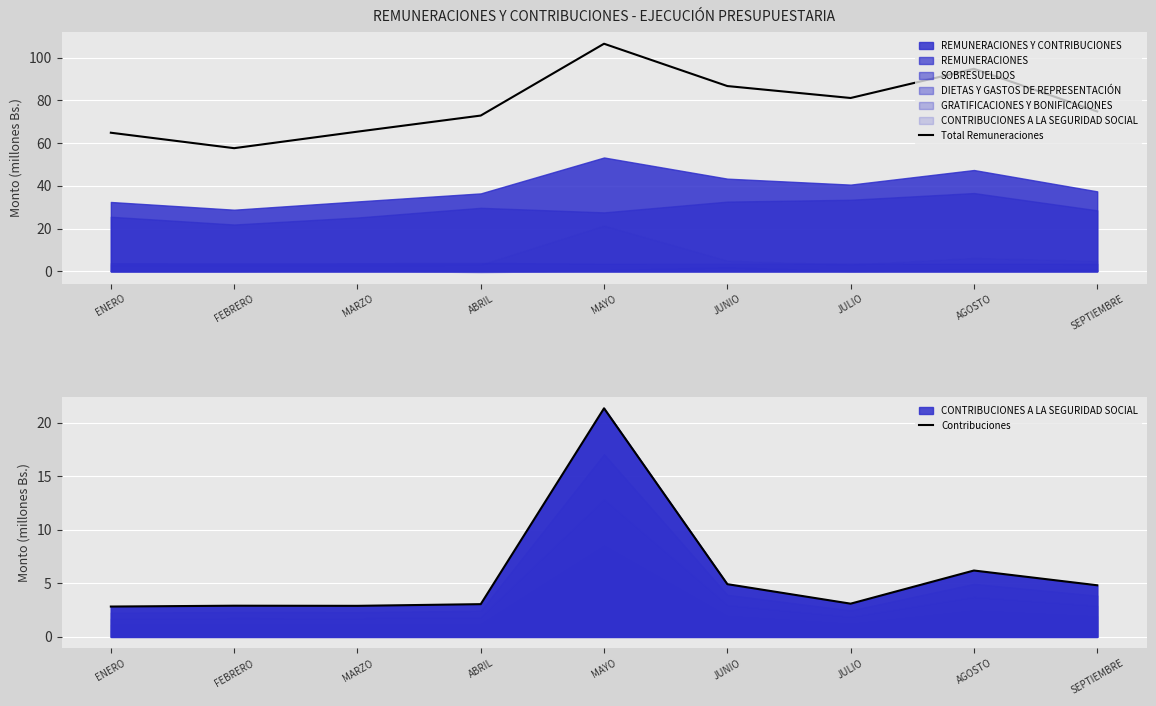

What is the maximum value shown in the chart?

106.6